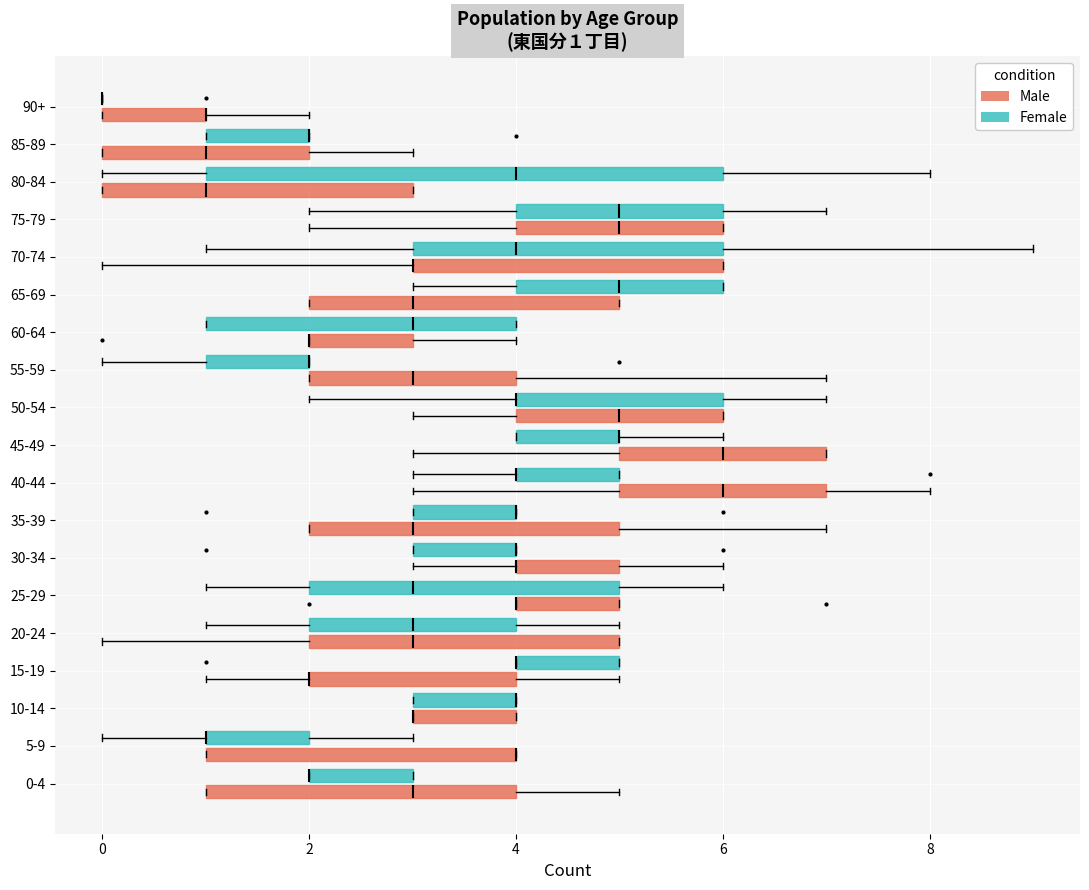

Which box is the widest, from its left edge to its right edge?

80-84 (Female)